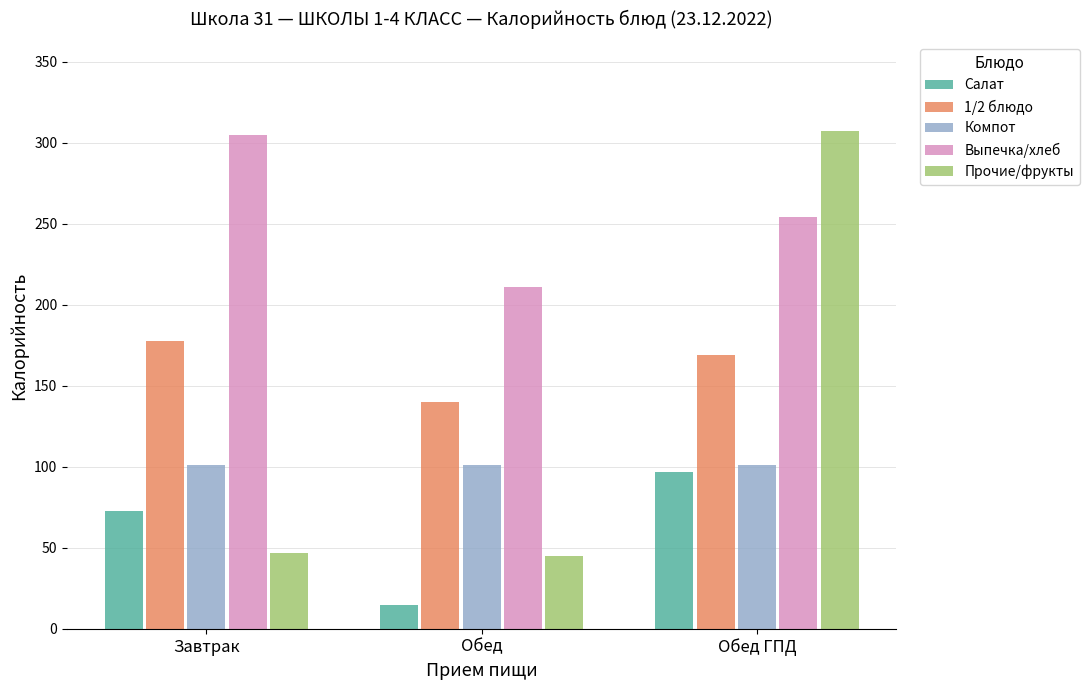

What are all the series names shown in the legend?

Салат, 1/2 блюдо, Компот, Выпечка/хлеб, Прочие/фрукты